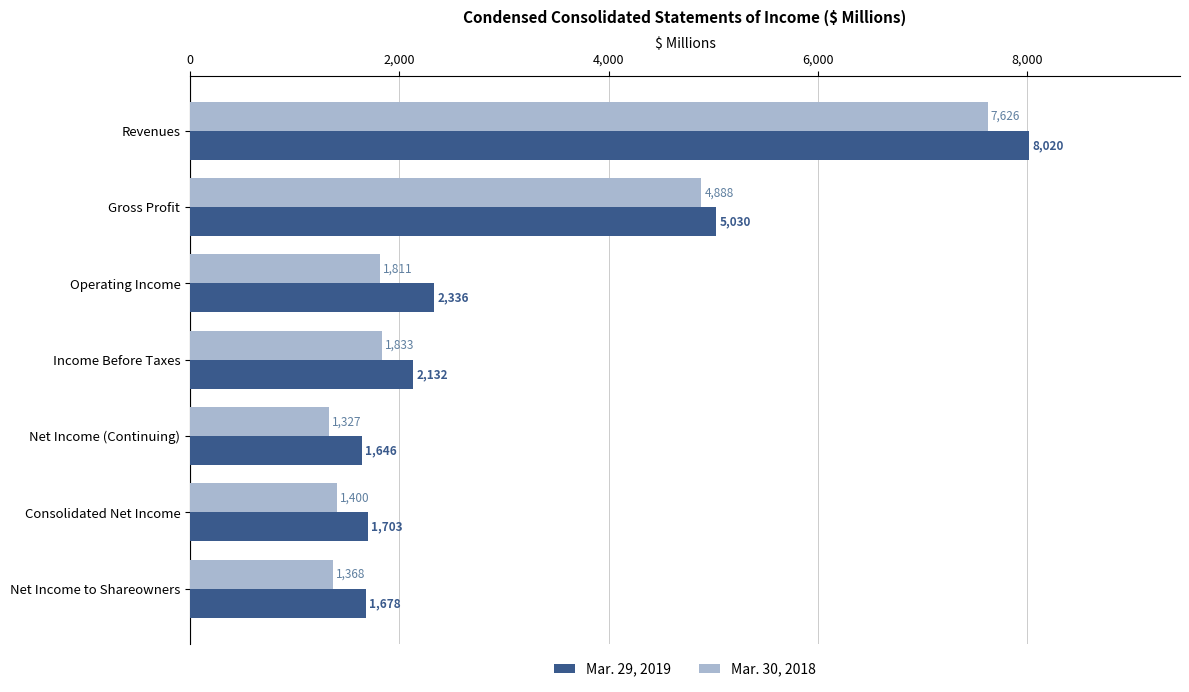

What is the difference between the Mar. 30, 2018 values at Revenues and Net Income (Continuing)?

6299